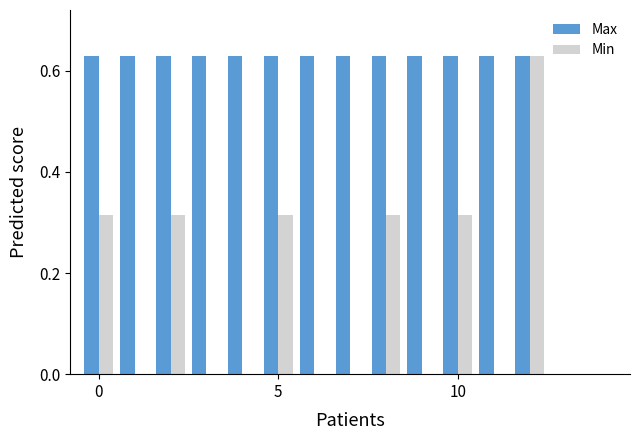

Which series has the largest total across all categories?

Max